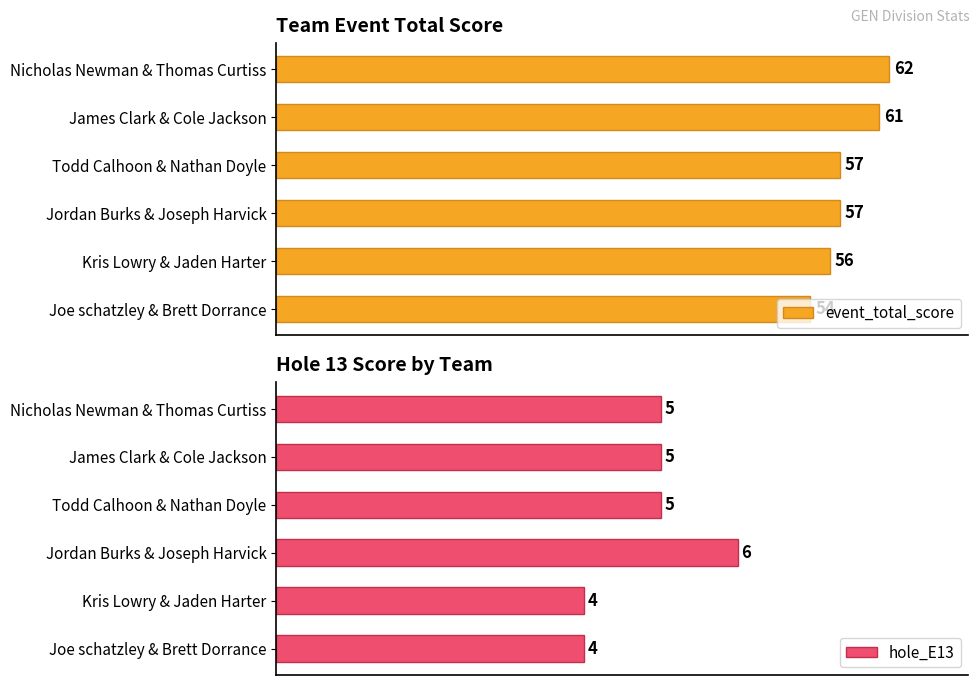

How many data points in event_total_score are above 57?

2